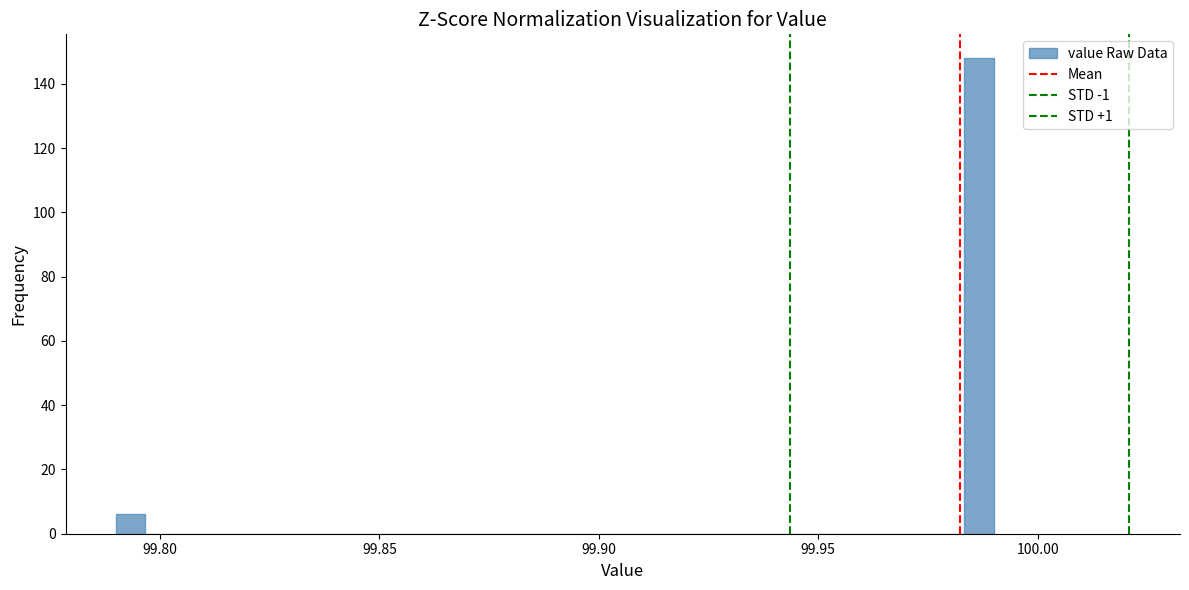

Read against the x-axis, roughly where is the centre of the tallest bar?

99.985